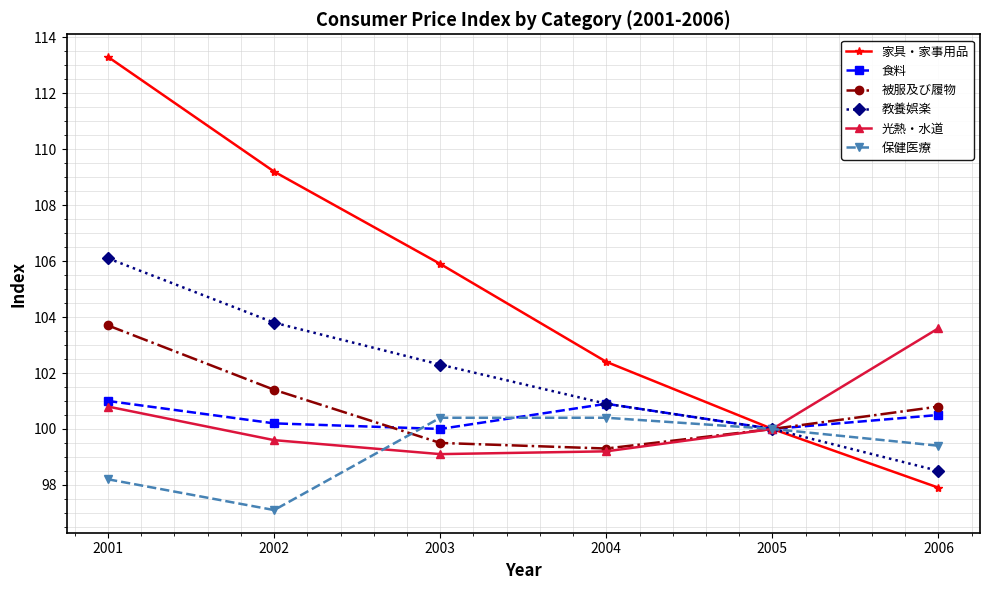

True or false: 保健医療 has a value of 100.4 at 2003.

True